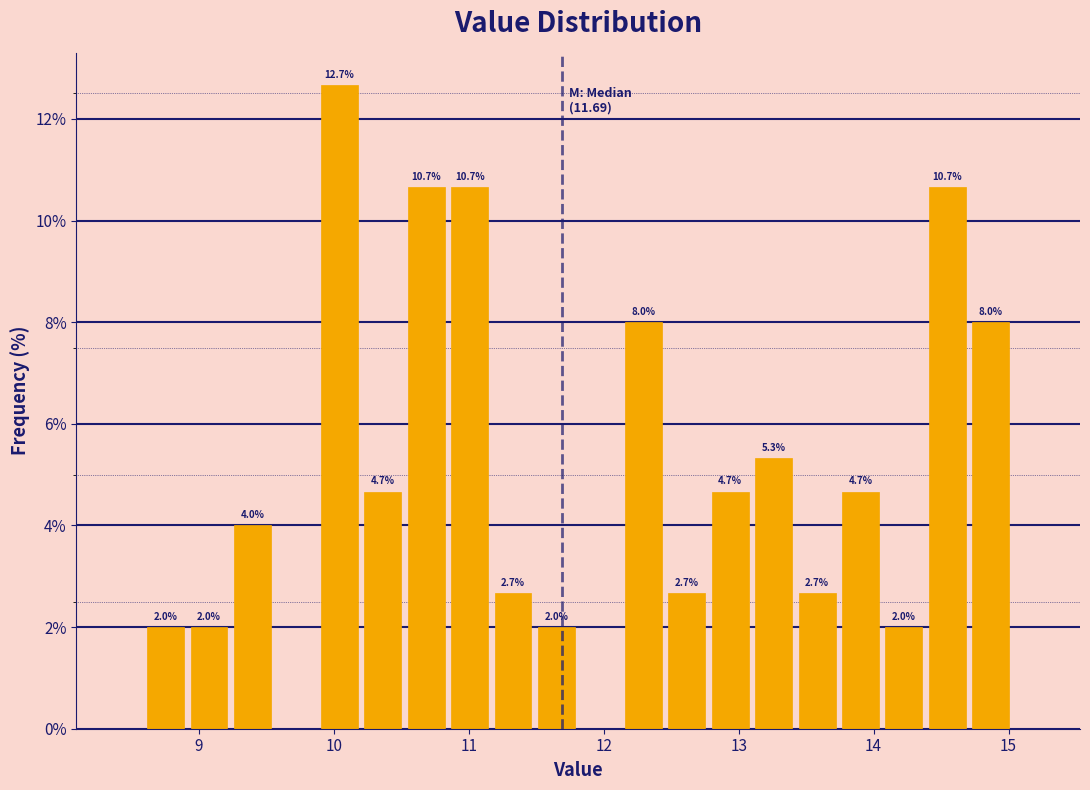

Around what value on the x-axis is the tallest bar? Give the approximate position of its centre, as read against the axis.

10.0